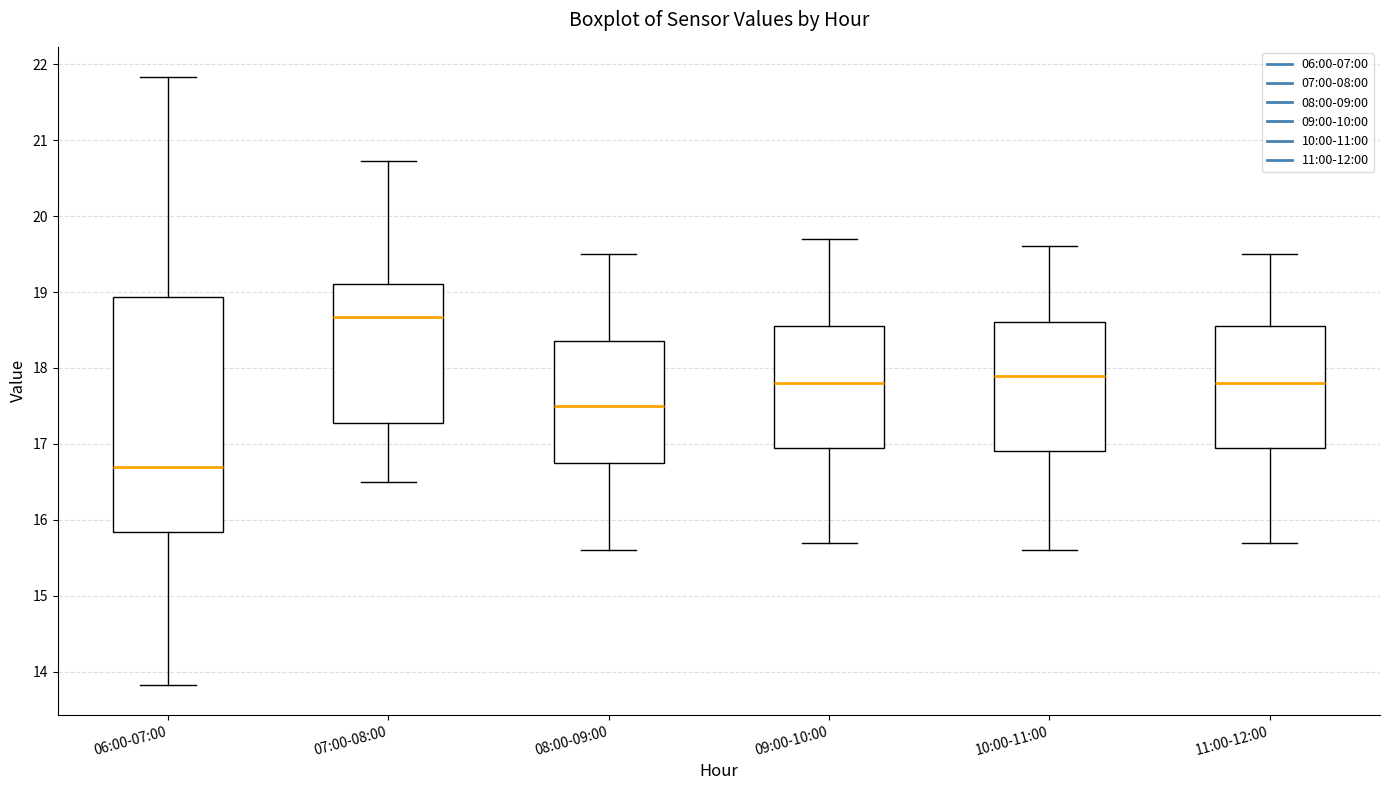

Which box is the tallest, from its lower edge to its upper edge?

06:00-07:00